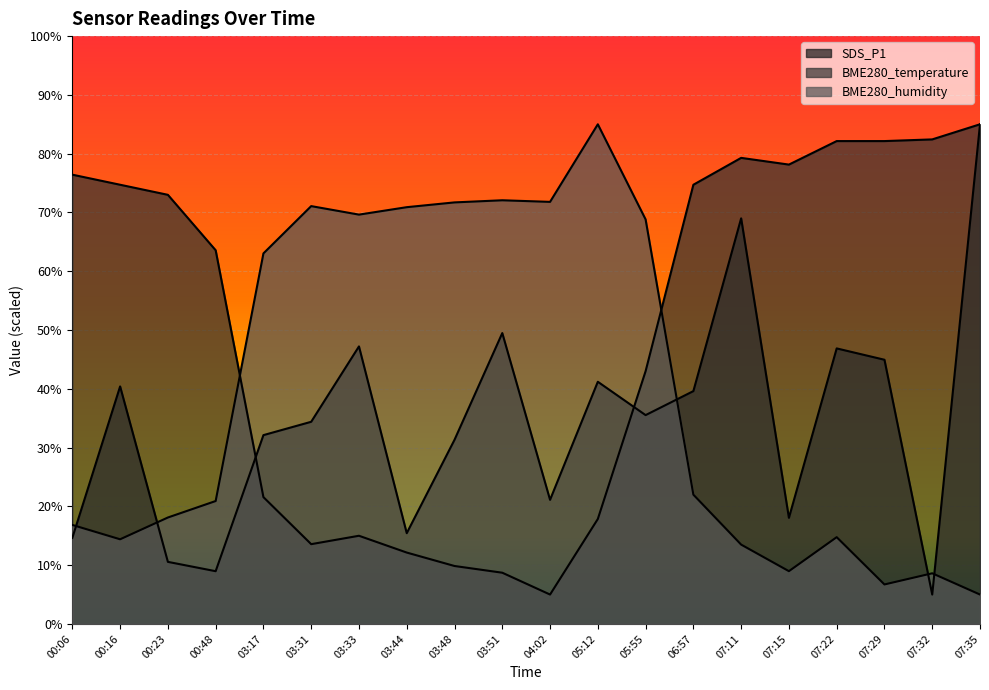

At how many categories does at least one series exceed 12?

20